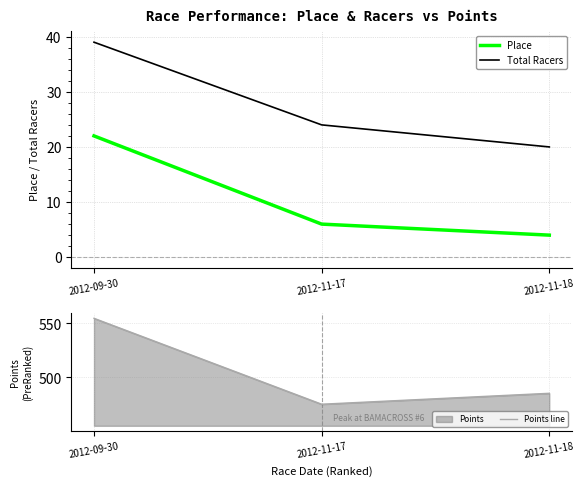

At which label does Points line reach its peak?

2012-09-30